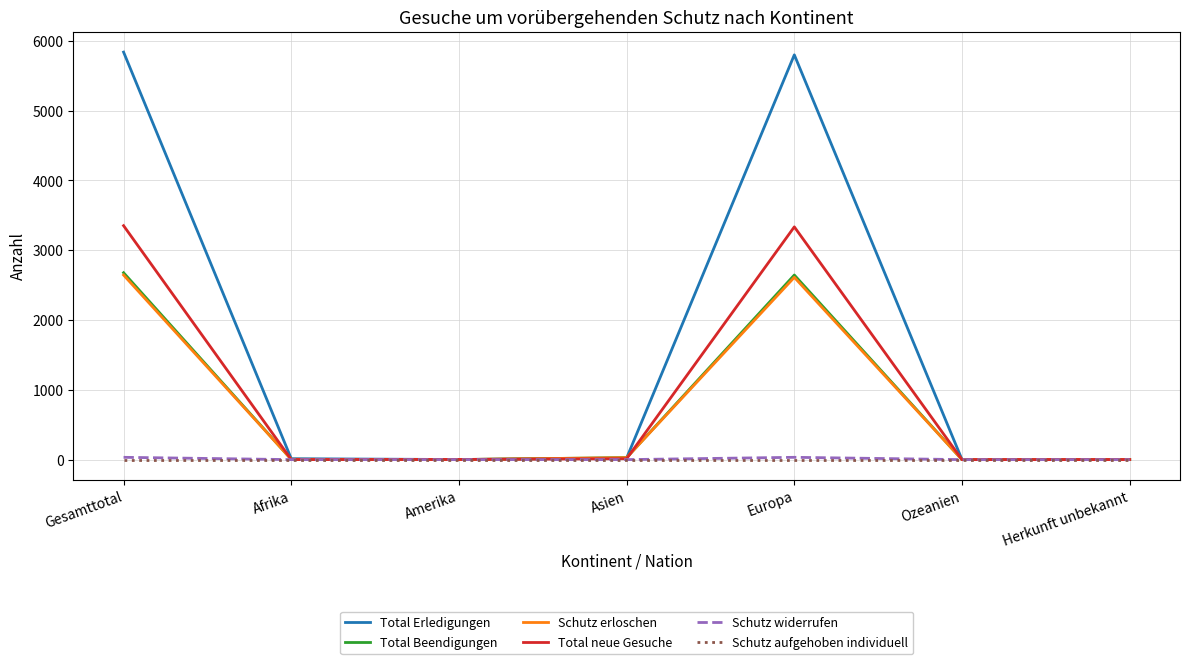

What is the greatest value displayed?

5839